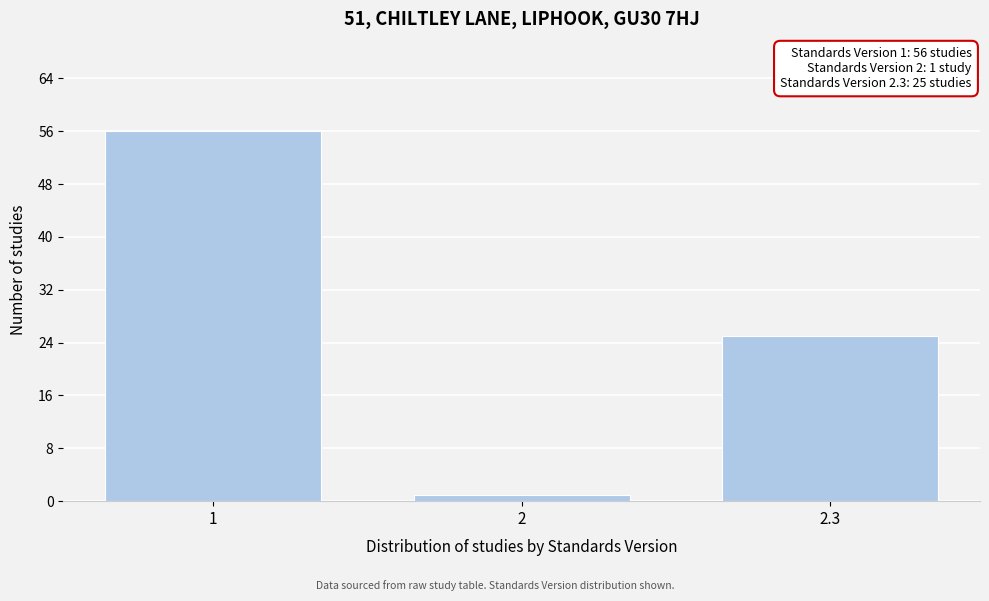

Reading left to right, list all the values displayed in this chart.

1=56	2=1	2.3=25